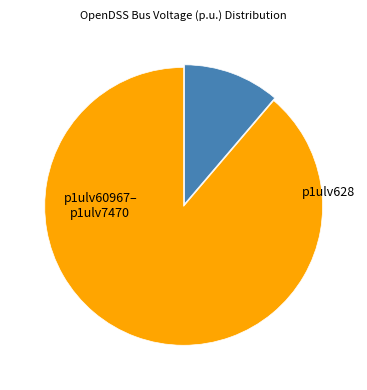

Does any single category account for the majority?

Yes